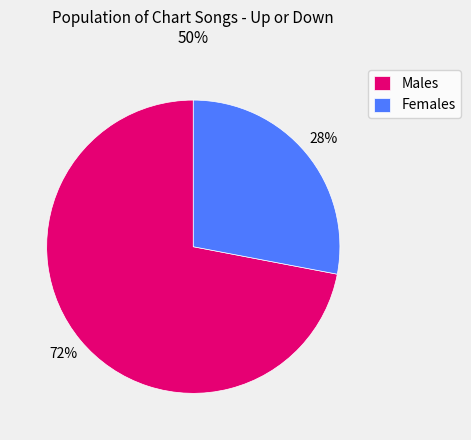

What is the majority slice?

Males